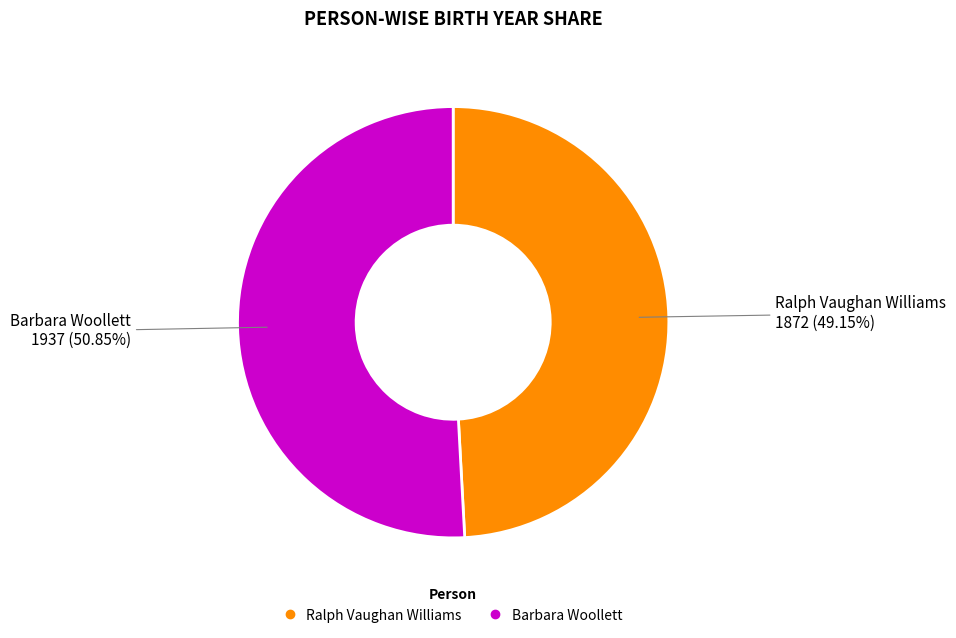

What is the majority slice?

Barbara Woollett